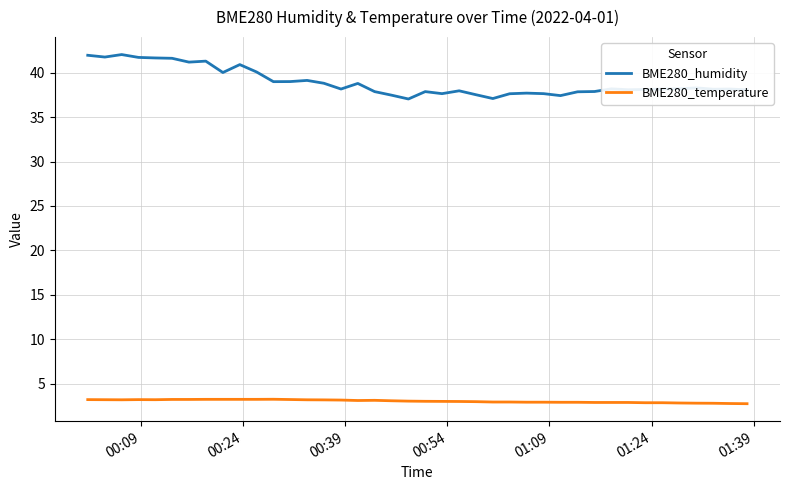

What is the highest value of the BME280_temperature series?

3.2